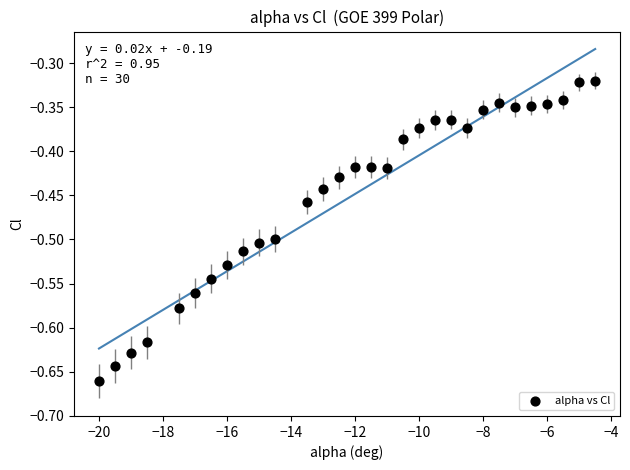

What is the range of X values (max minus min)?

15.5